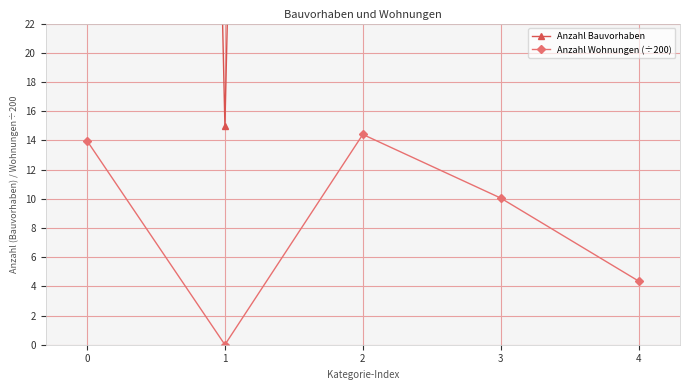

Count the number of categories in the chart.

5